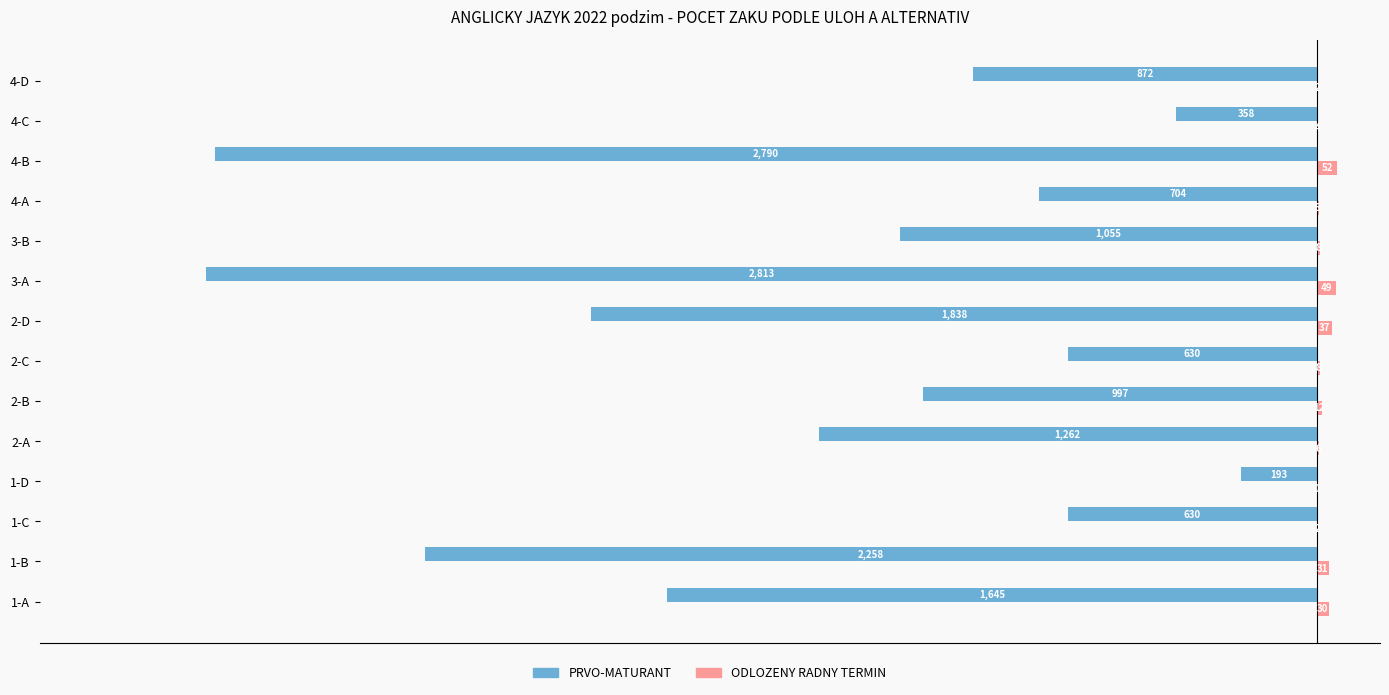

At which label is ODLOZENY RADNY TERMIN closest to 26?

1-A